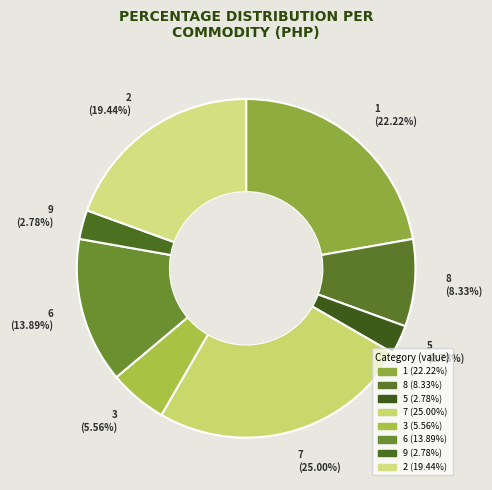

To the nearest percent, what is the difference between the 9 and 6 slice percentages?

11%